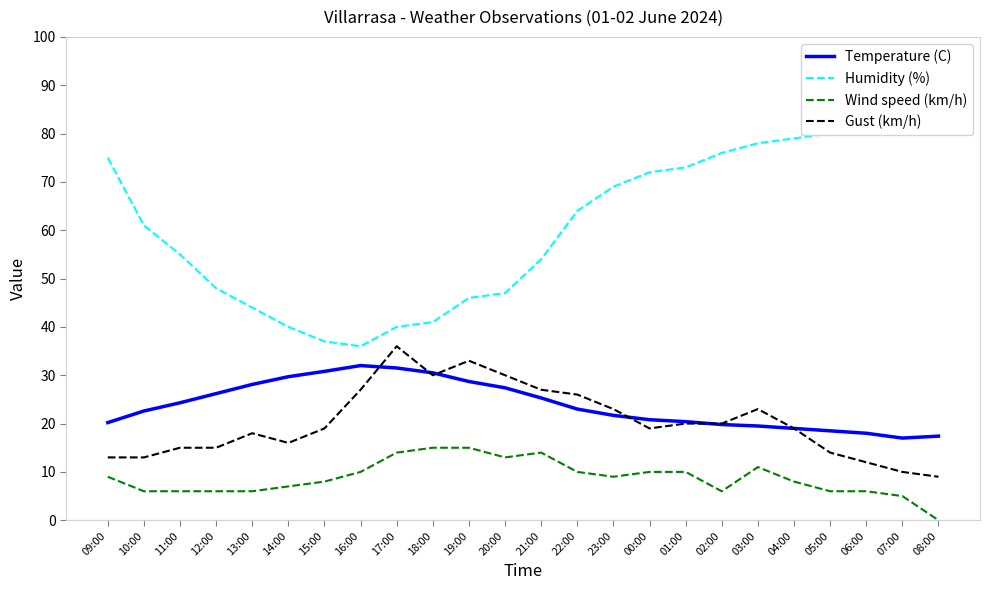

At 02:00, list the series in order from smallest to largest.

Wind speed (km/h), Temperature (C), Gust (km/h), Humidity (%)